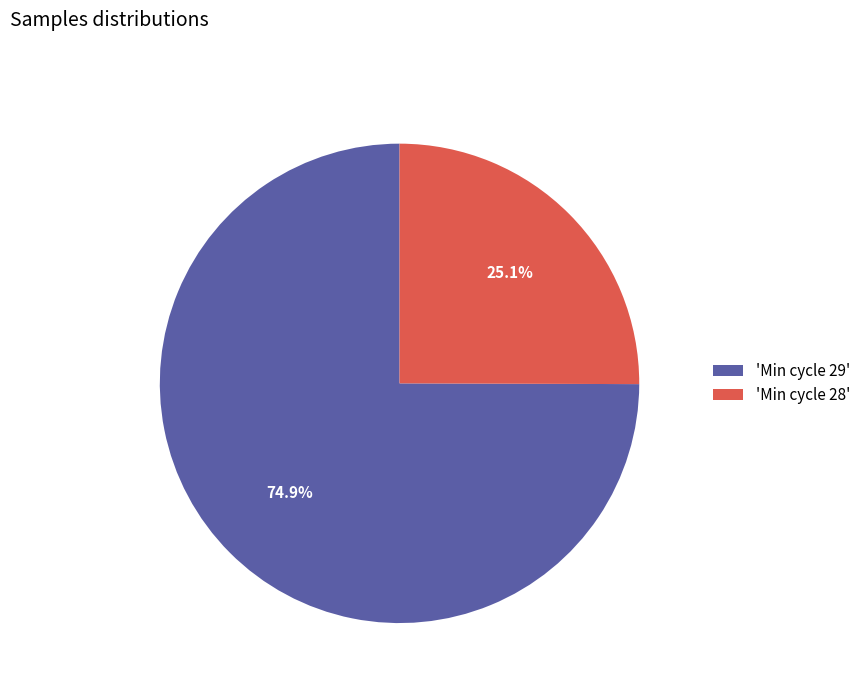

Between 'Min cycle 29' and 'Min cycle 28', which is larger?

'Min cycle 29'